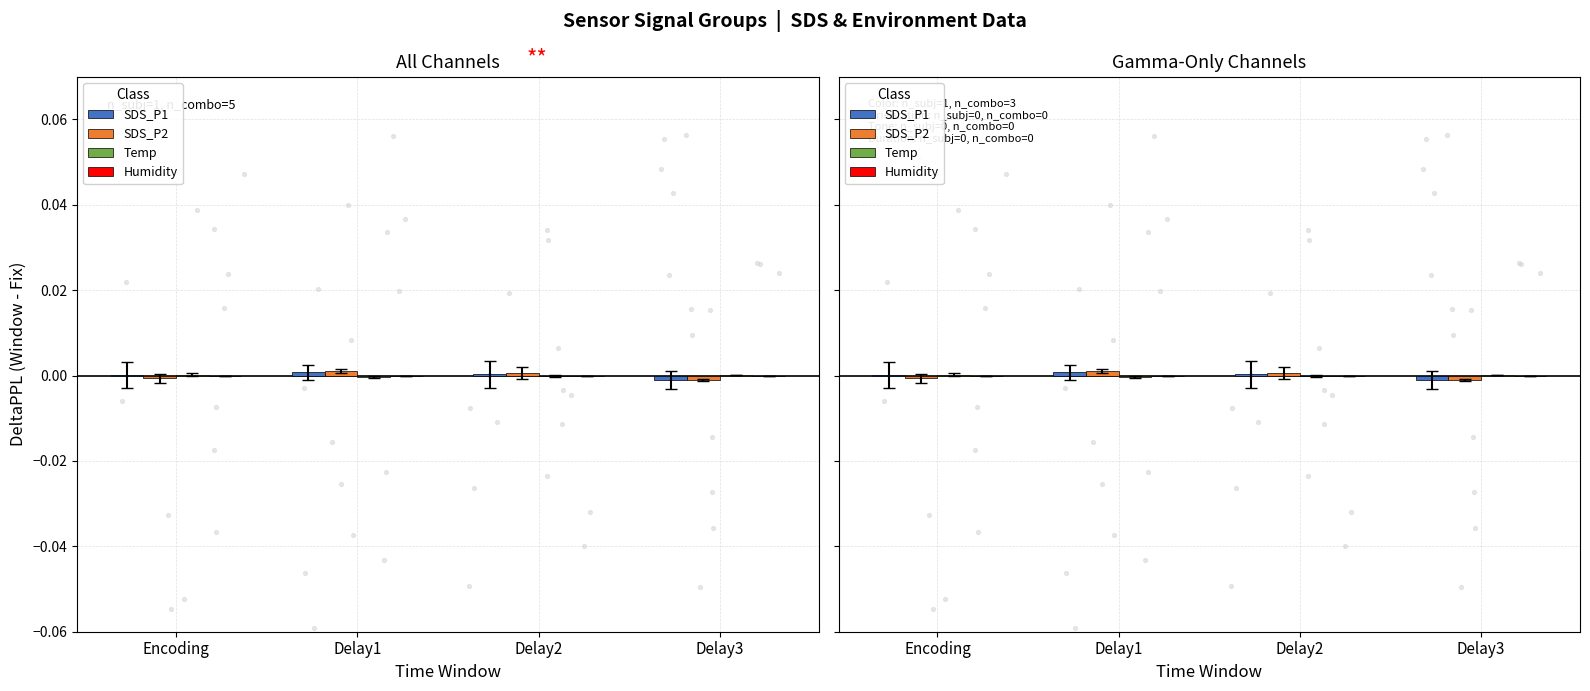

Which series reaches the minimum Y coordinate?

SDS_P1